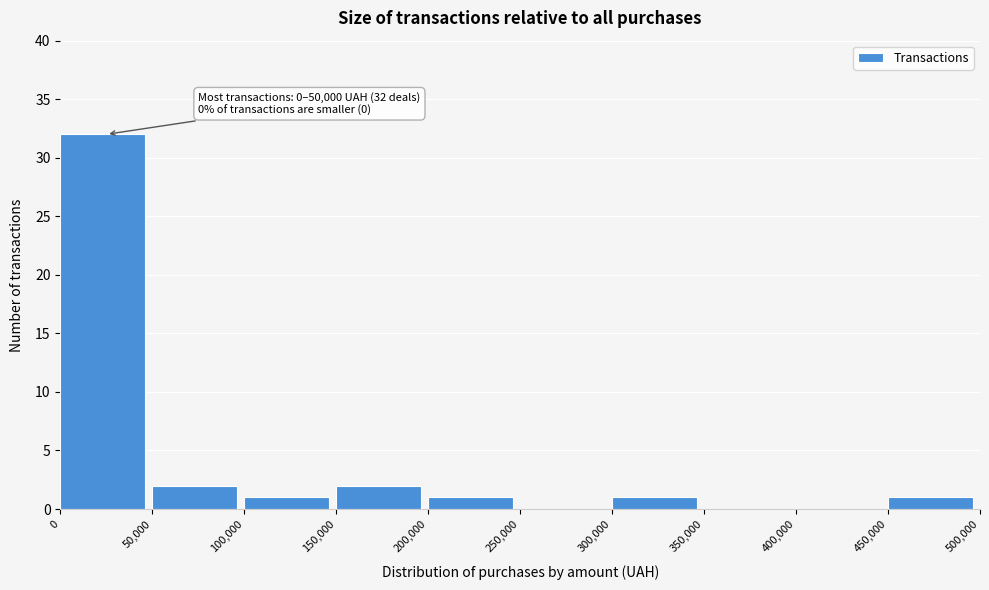

Which range on the x-axis has the tallest bar?

0 to 50,000